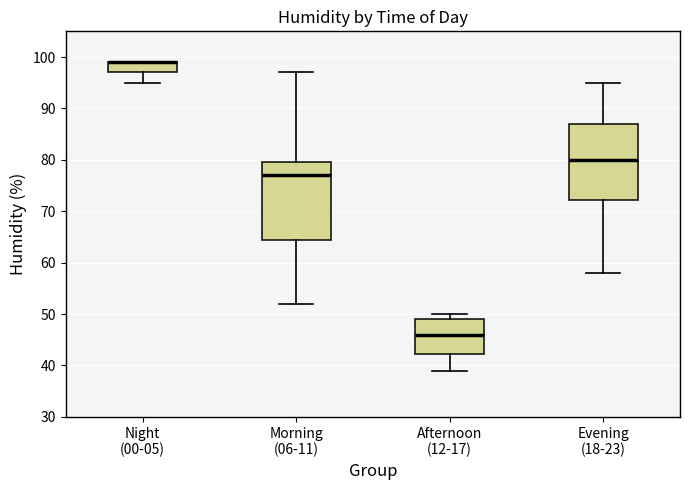

Reading left to right, read every box against the y-axis: the position of its median line, the range the box covers, and the ends of its whiskers. The values are not printed on the chart, so give them approximately, as read against the axis.

Night (00-05): median 99 (drawn on the box's upper edge), box 97 to 99, whiskers 95 to 99
Morning (06-11): median 77, box 65 to 80, whiskers 52 to 97
Afternoon (12-17): median 46, box 42 to 49, whiskers 39 to 50
Evening (18-23): median 80, box 72 to 87, whiskers 58 to 95